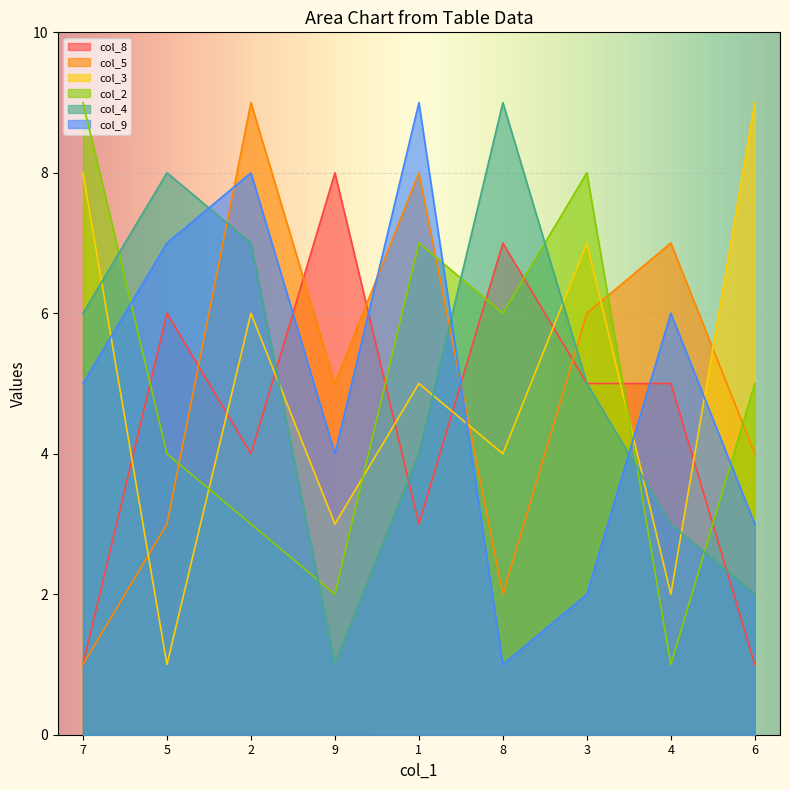

Which category has the highest value in the col_8 series?

9